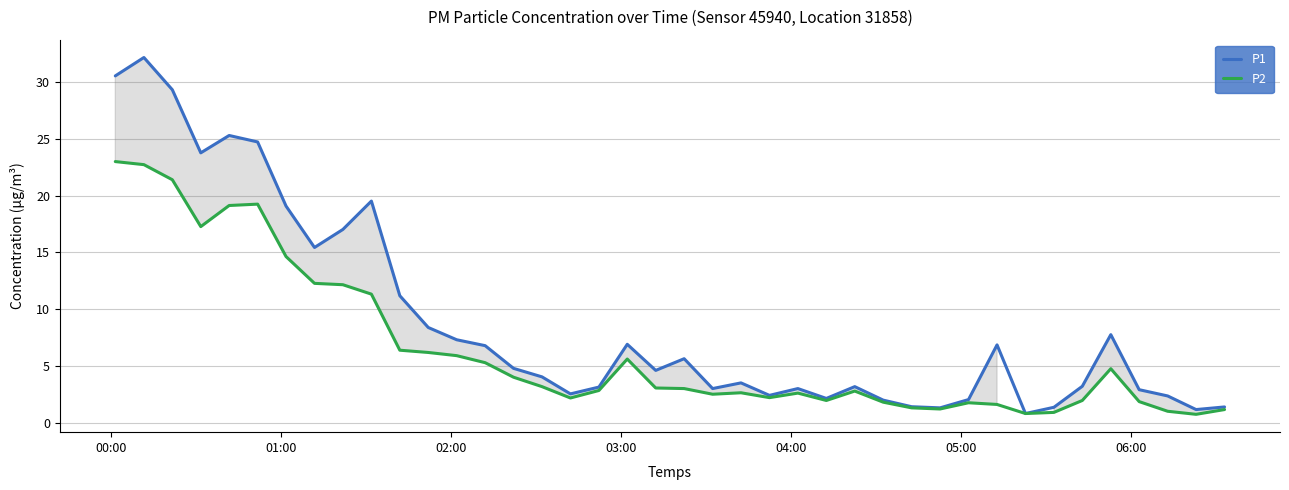

What is the minimum value for P2?

0.7